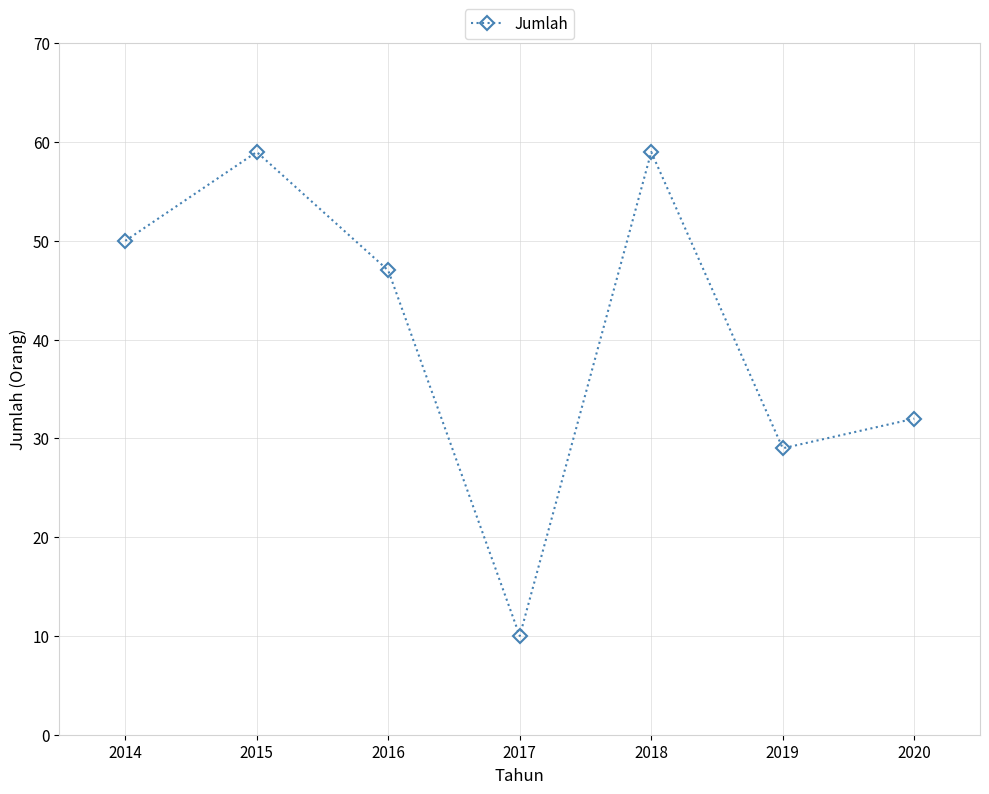

Where does the data first go above 47?

2014